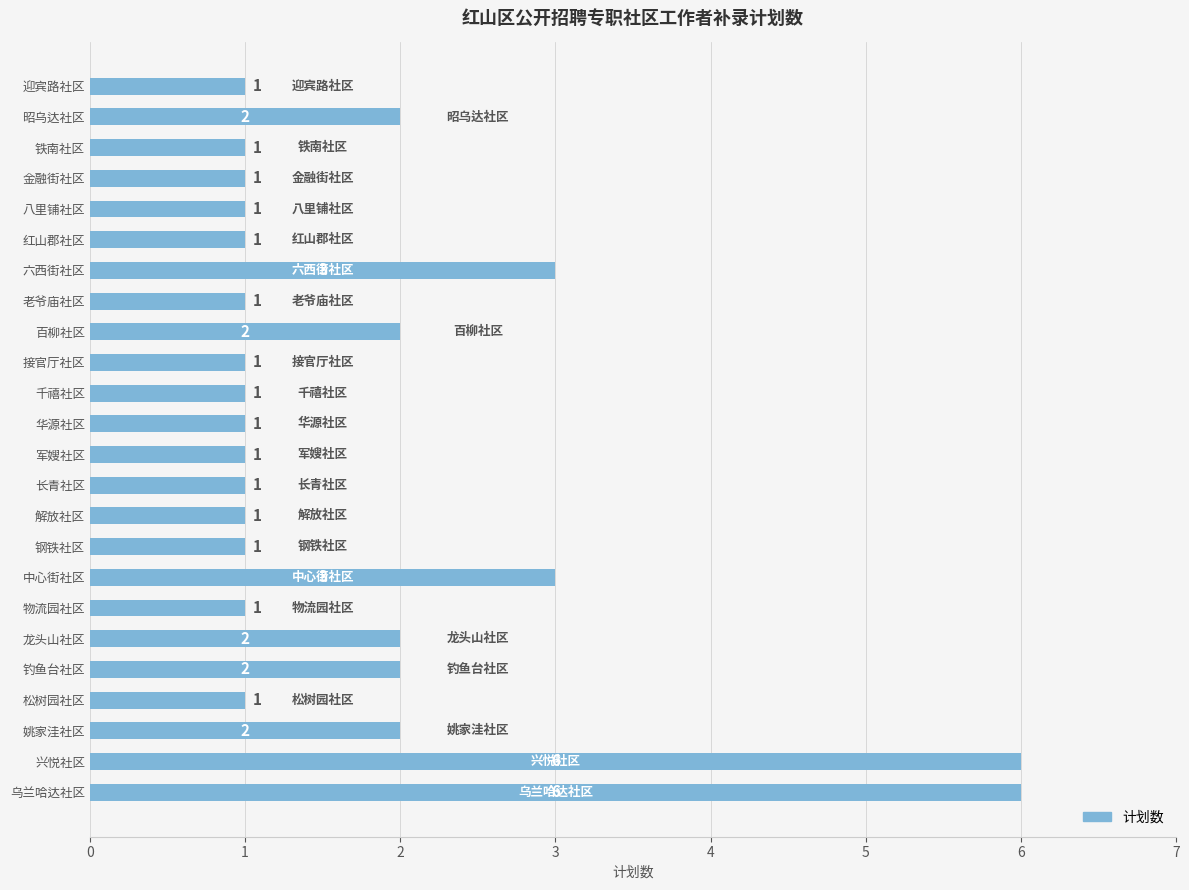

What is the maximum value shown in the chart?

6